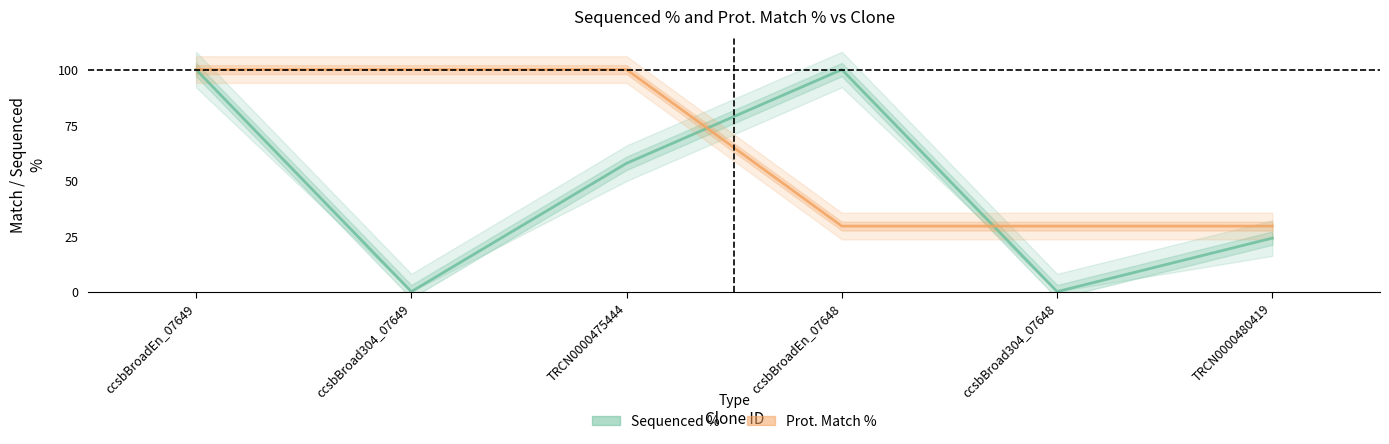

What are all the series names shown in the legend?

Sequenced %, Prot. Match %